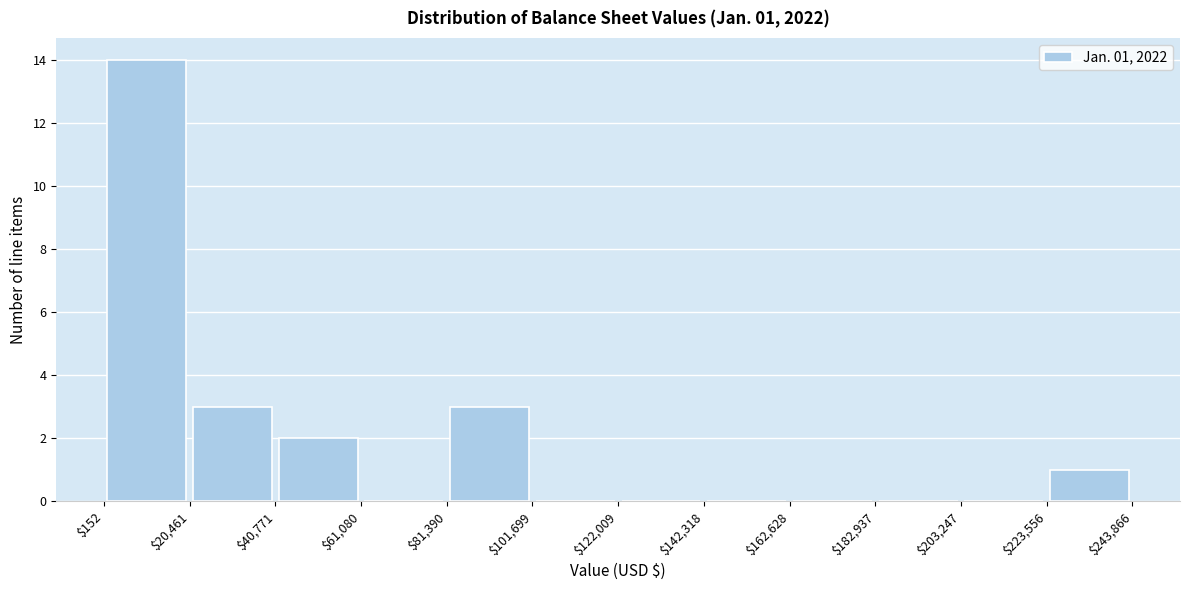

Over which range of the x-axis is the bar tallest?

$152 to $20,461